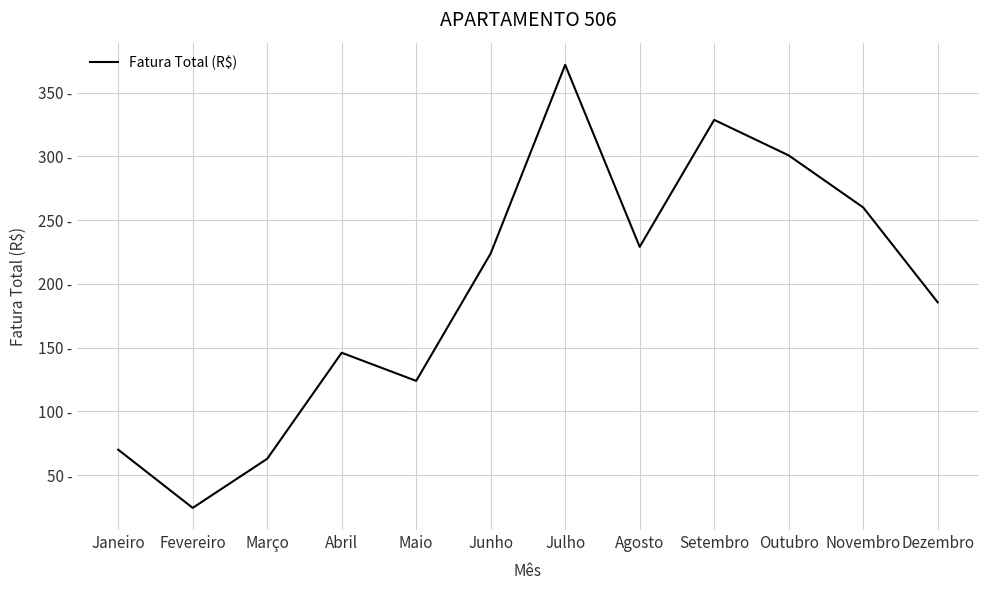

What is the minimum value shown in the chart?

24.2